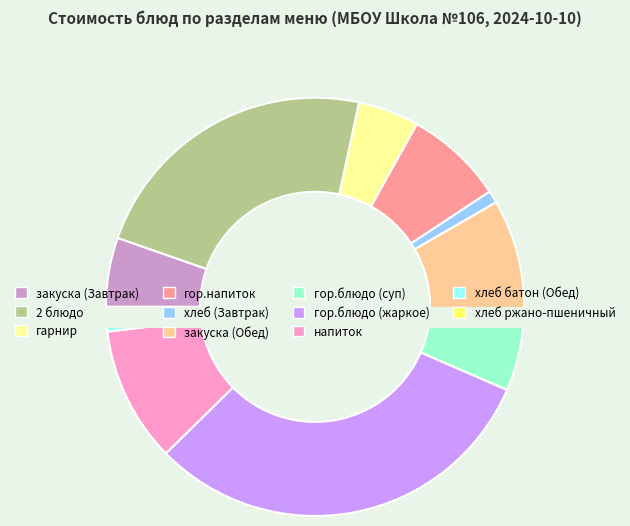

Do хлеб ржано-пшеничный and гор.блюдо (жаркое) together represent more than half of the pie?

No